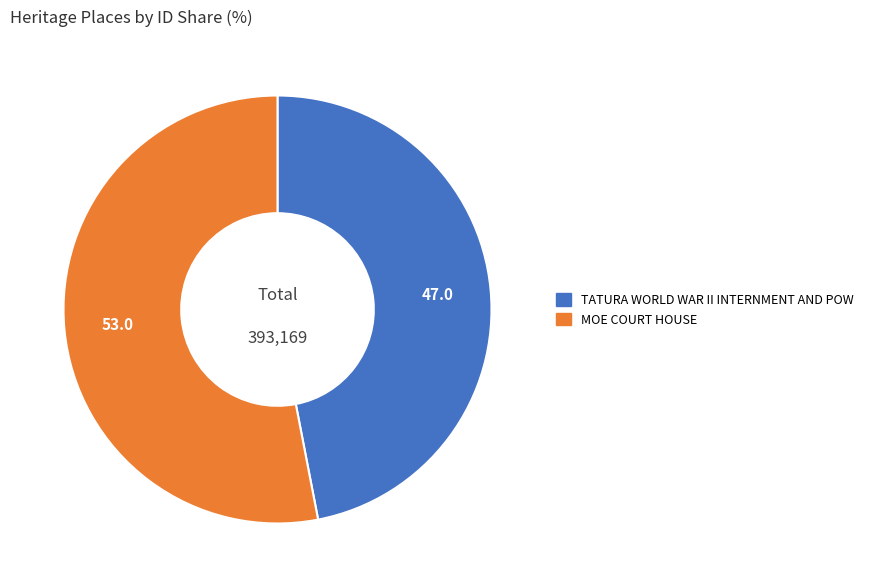

Combined, do MOE COURT HOUSE and TATURA WORLD WAR II INTERNMENT AND POW account for over 50%?

Yes